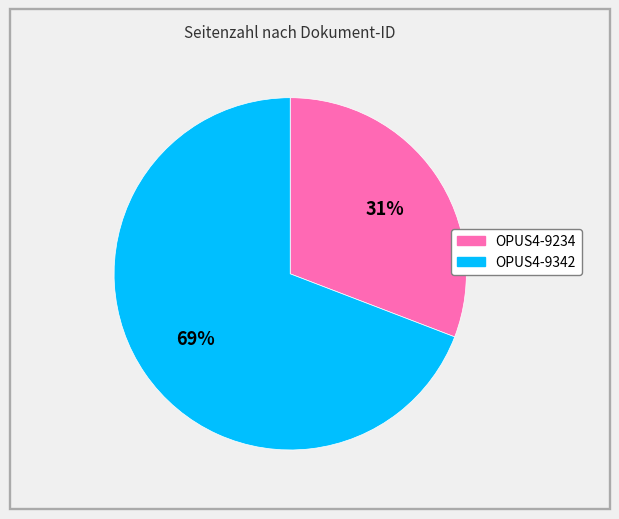

Which category has the biggest portion of the pie?

OPUS4-9342